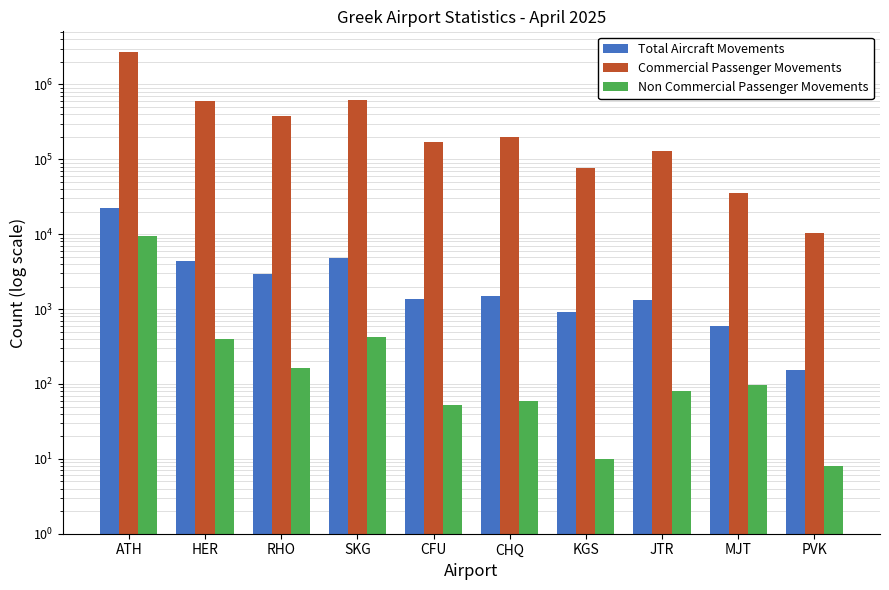

What is the label of the 6th bar from the right?

CFU